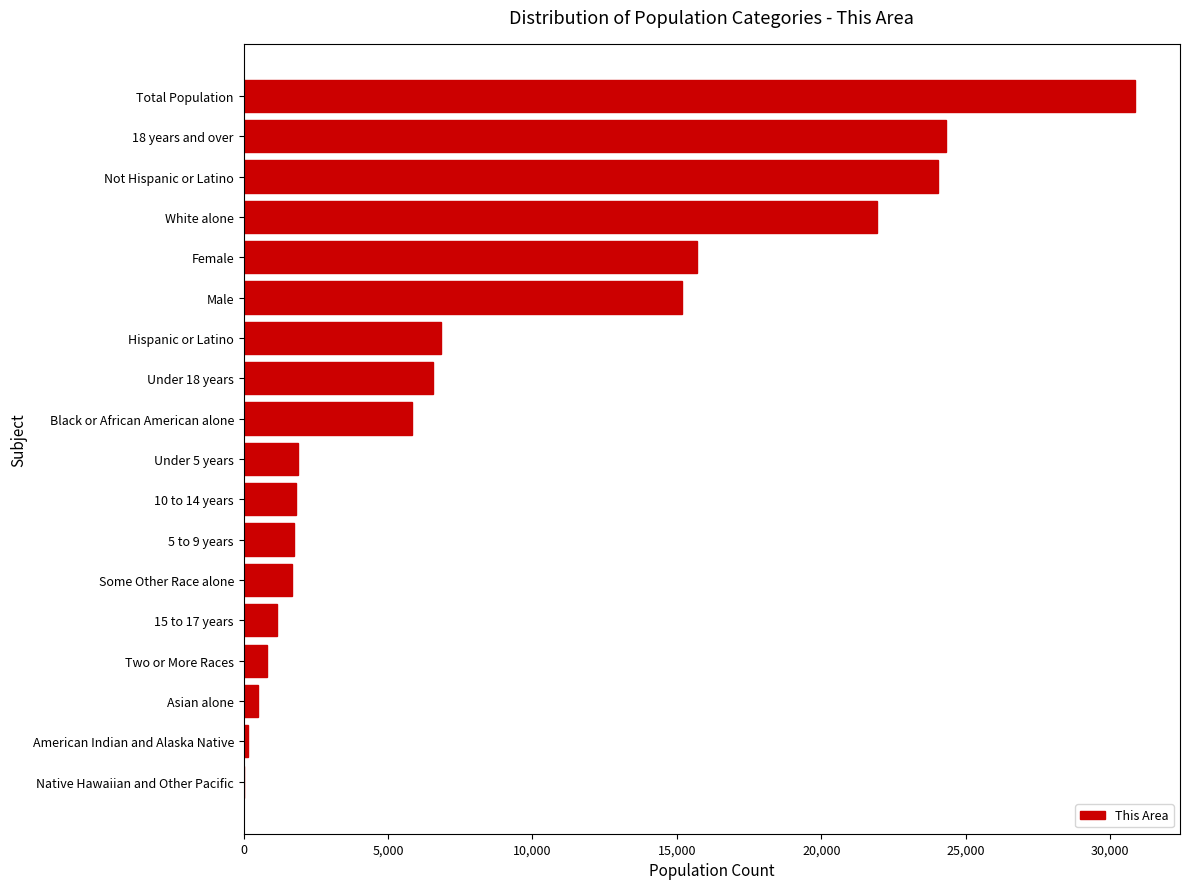

Is it true that the value at Not Hispanic or Latino is 42924?

False